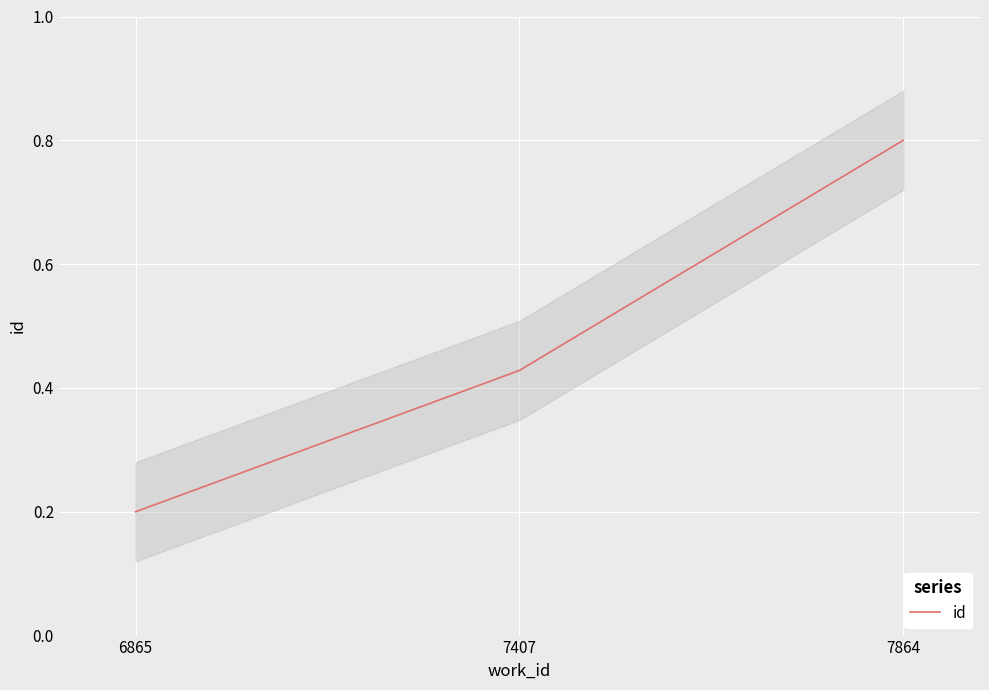

List the labels in order of value, smallest first.

6865, 7407, 7864